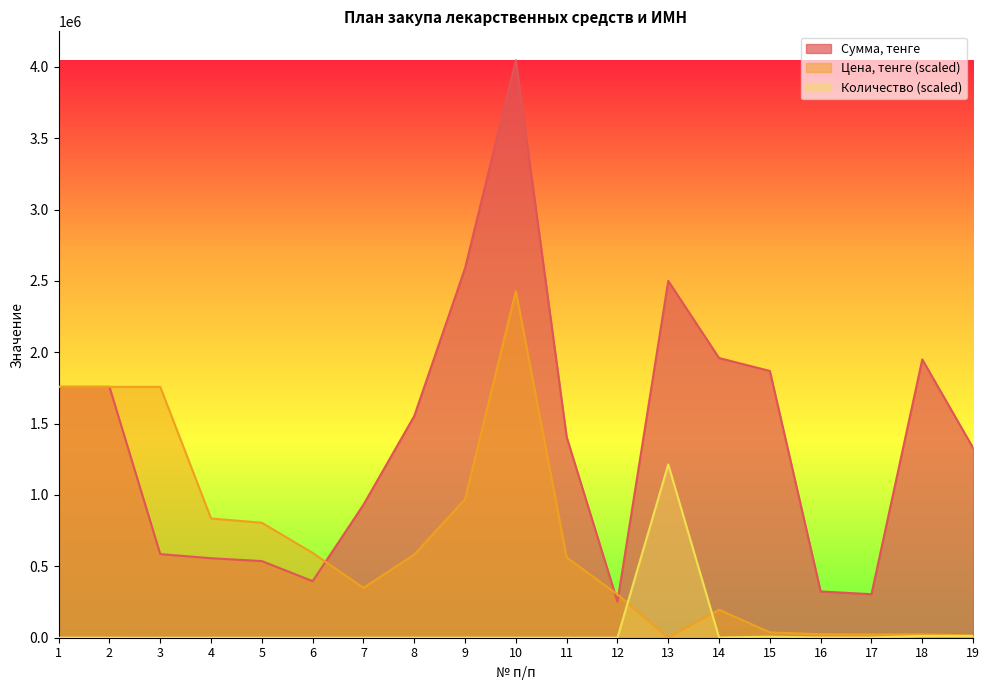

What value does the Сумма, тенге series have at 18?

1950000.0